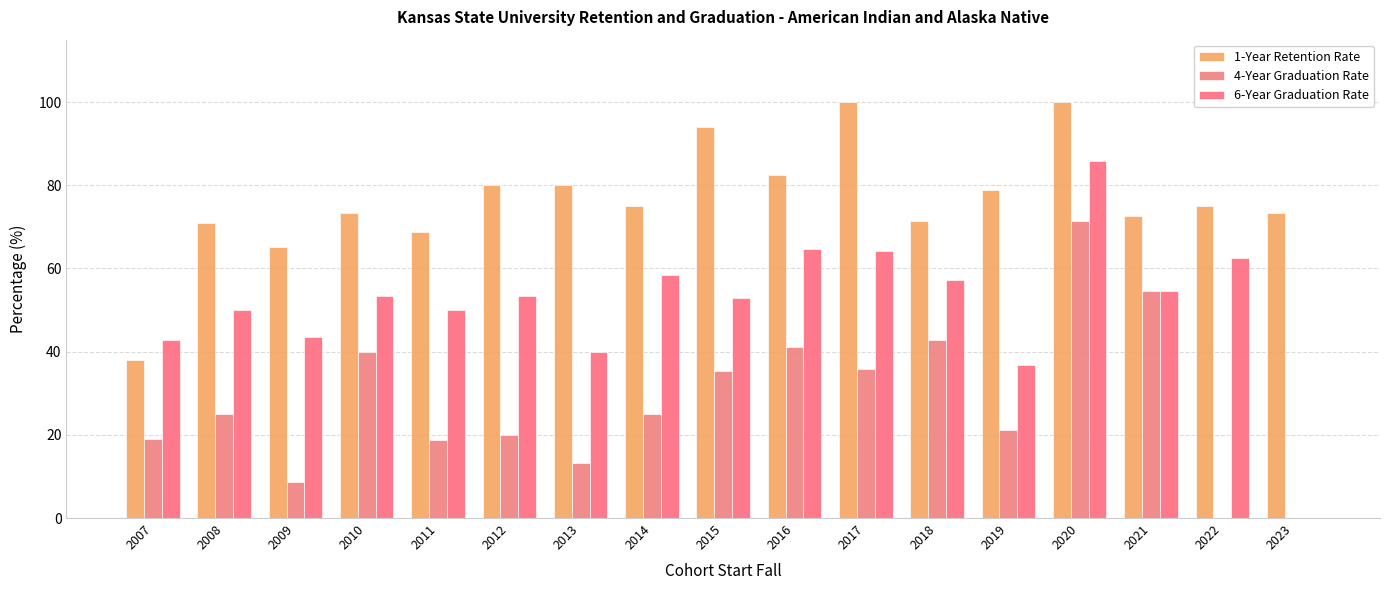

At which label does 4-Year Graduation Rate first exceed 25?

2010